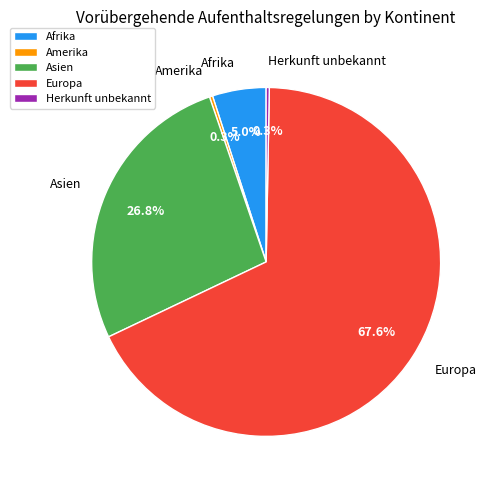

Is there any slice that represents more than half of the pie?

Yes